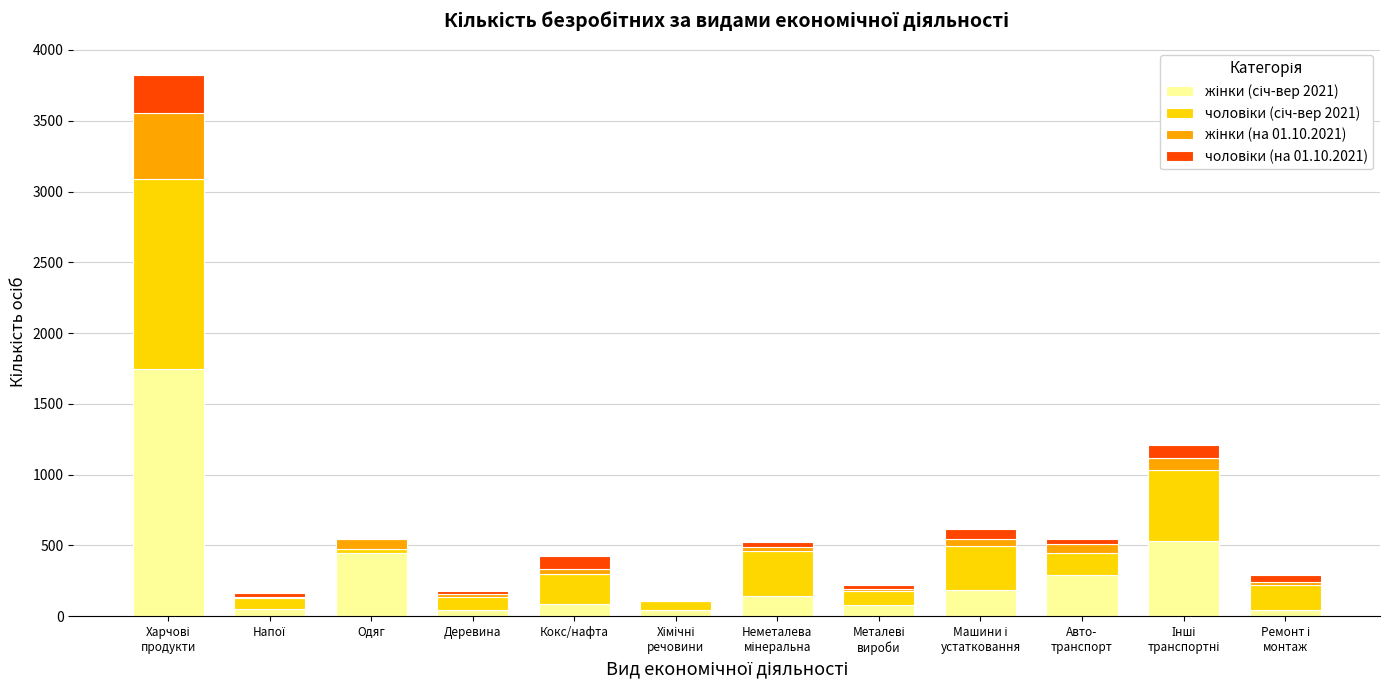

List the series in order of their peak value, highest first.

жінки (січ-вер 2021), чоловіки (січ-вер 2021), жінки (на 01.10.2021), чоловіки (на 01.10.2021)